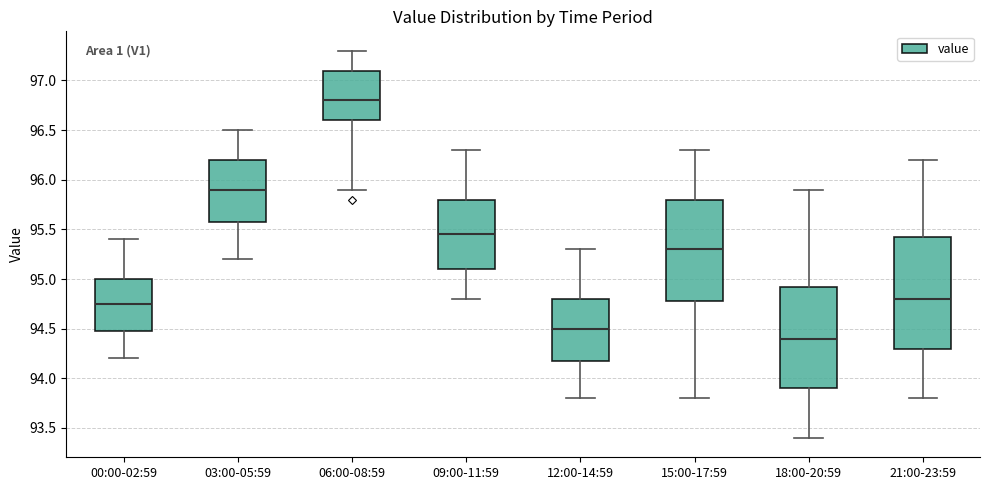

Which box is the tallest, from its lower edge to its upper edge?

21:00-23:59